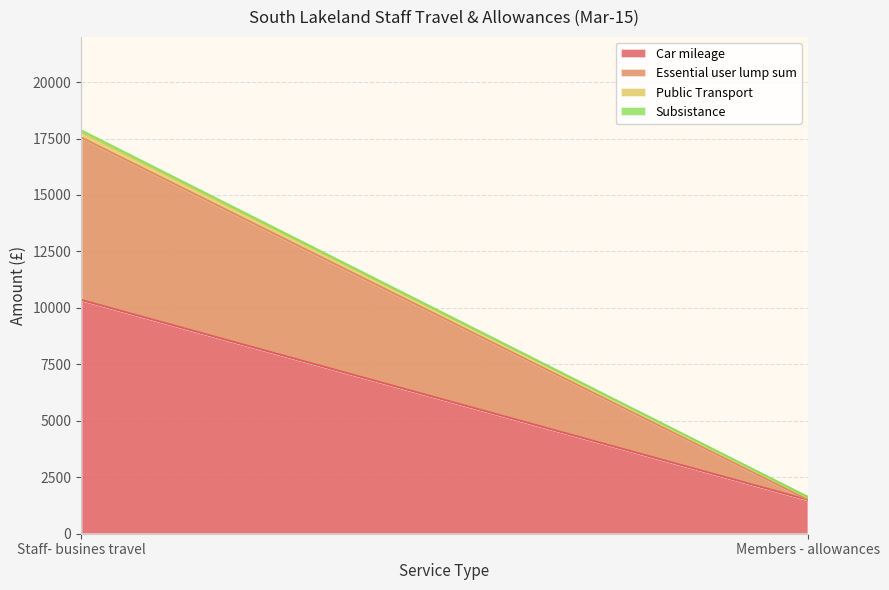

What is the minimum value for Car mileage?

1497.2